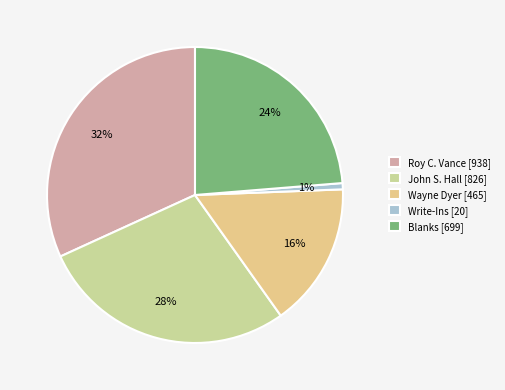

To the nearest percent, what is the combined percentage of Wayne Dyer and Write-Ins?

16%